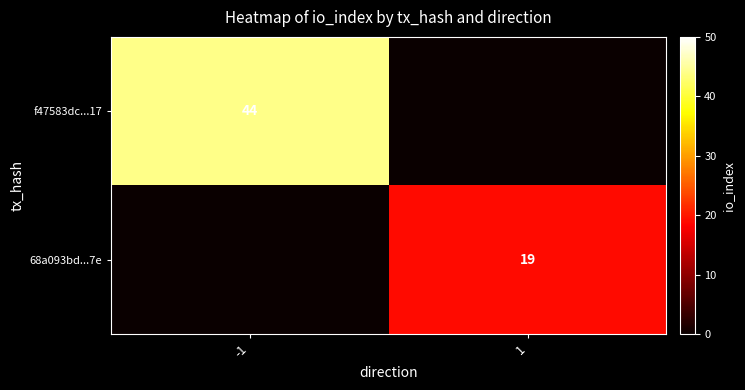

The value of f47583dc...17 at -1 is 75. True or false?

False